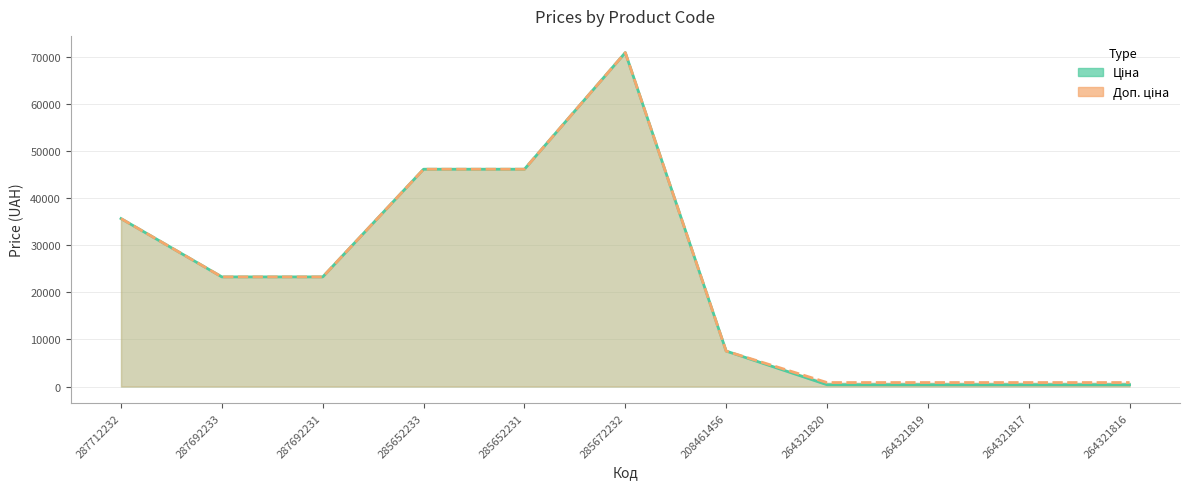

Which series has the largest total across all categories?

Доп. ціна